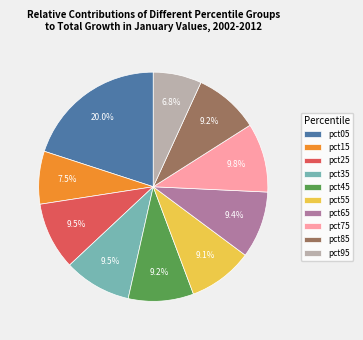

To the nearest percent, what is the combined percentage of pct35 and pct65?

19%